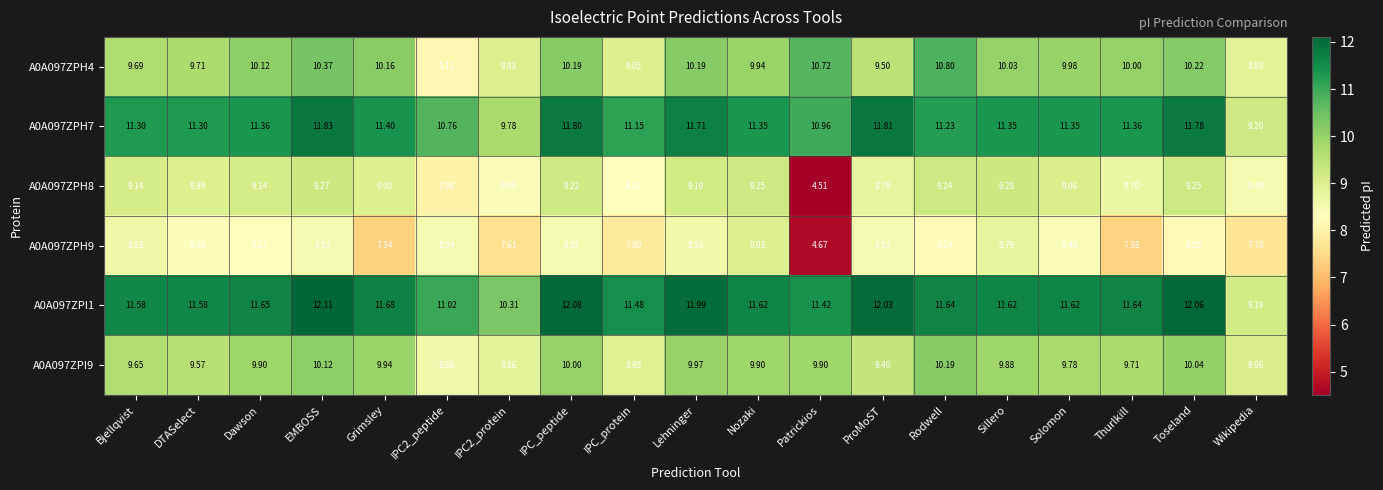

What is the difference between the highest and lowest values at Solomon?

3.2